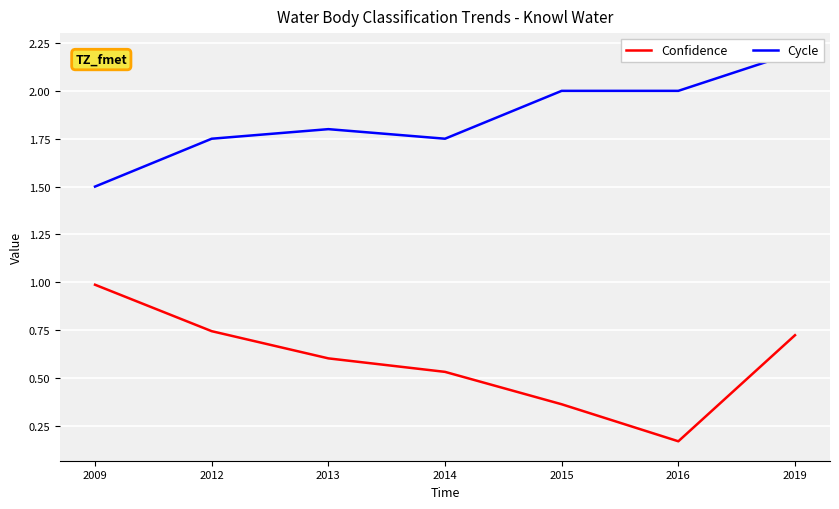

Reading right to left, list all the values displayed in this chart.

Confidence: 0.7	0.2	0.4	0.5	0.6	0.7	1.0
Cycle: 2.2	2.0	2.0	1.8	1.8	1.8	1.5